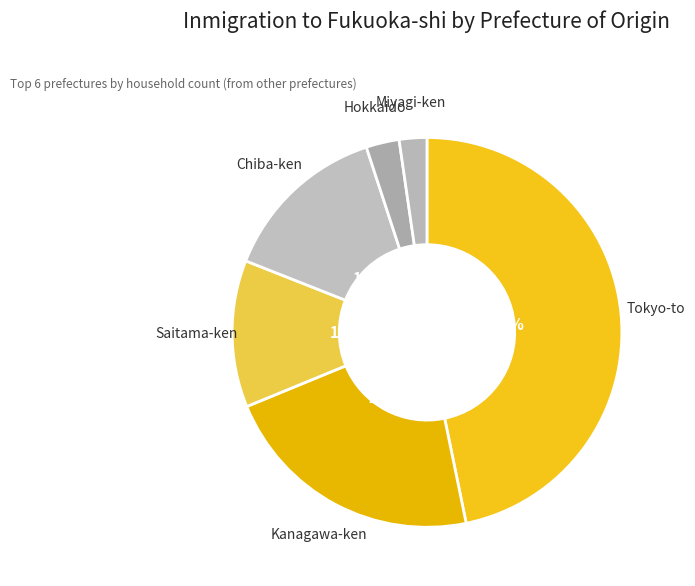

How many segments does this pie chart have?

6